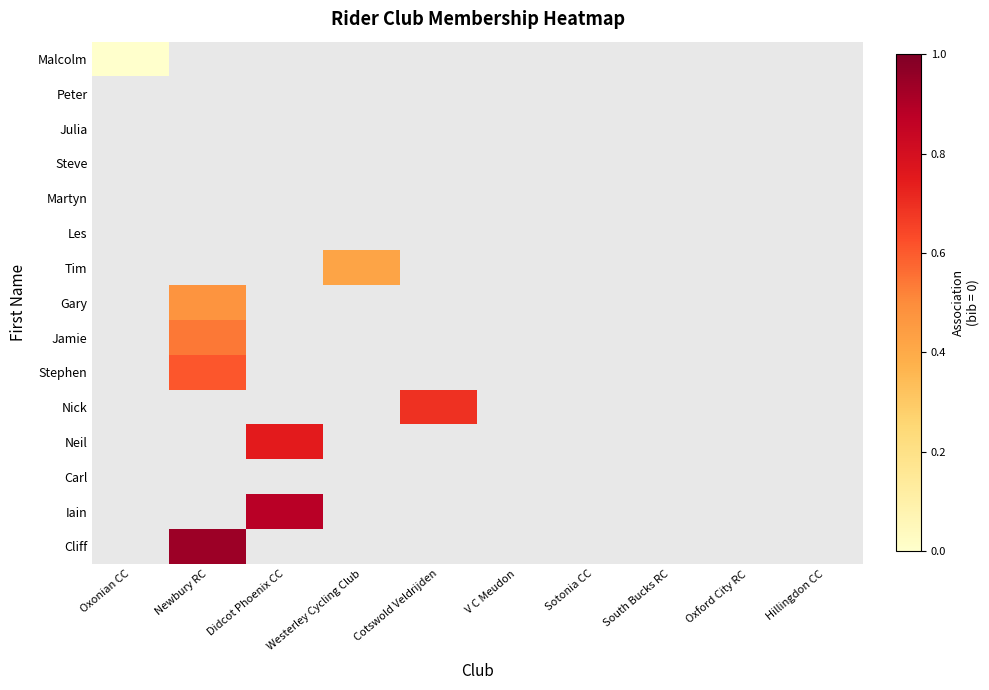

At which category is the sum across all series the highest?

Newbury RC